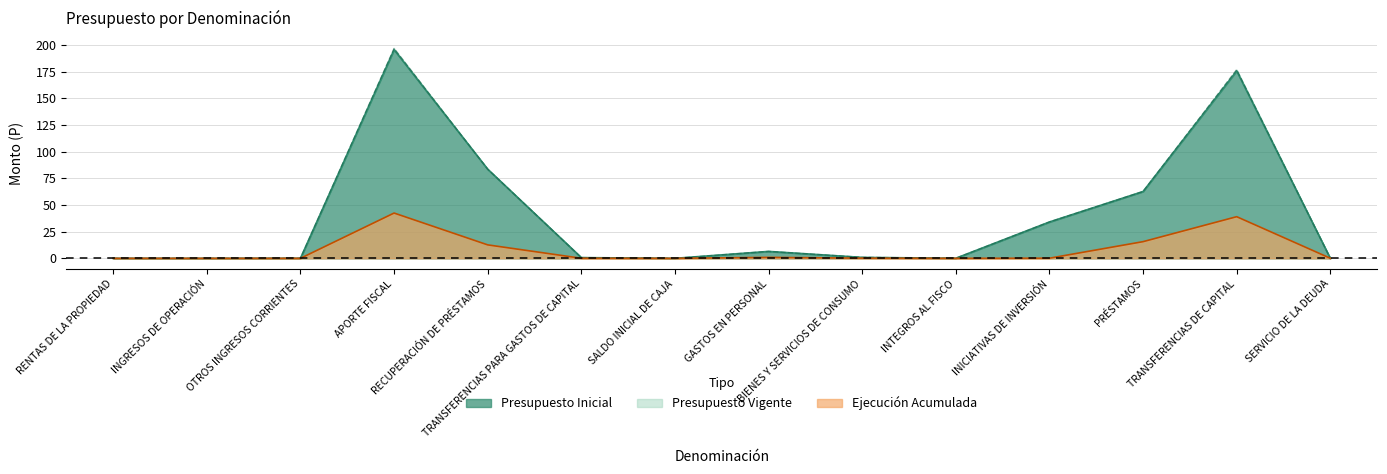

How many lines are shown in the chart?

3